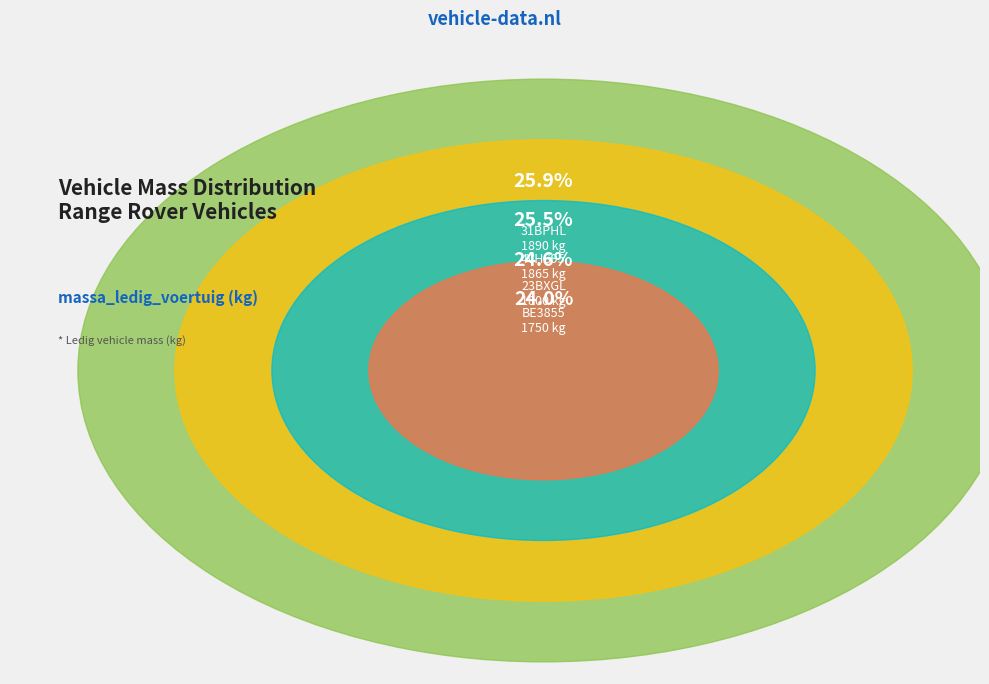

What is the change in value from 23BXGL to 31BPHL?

+90